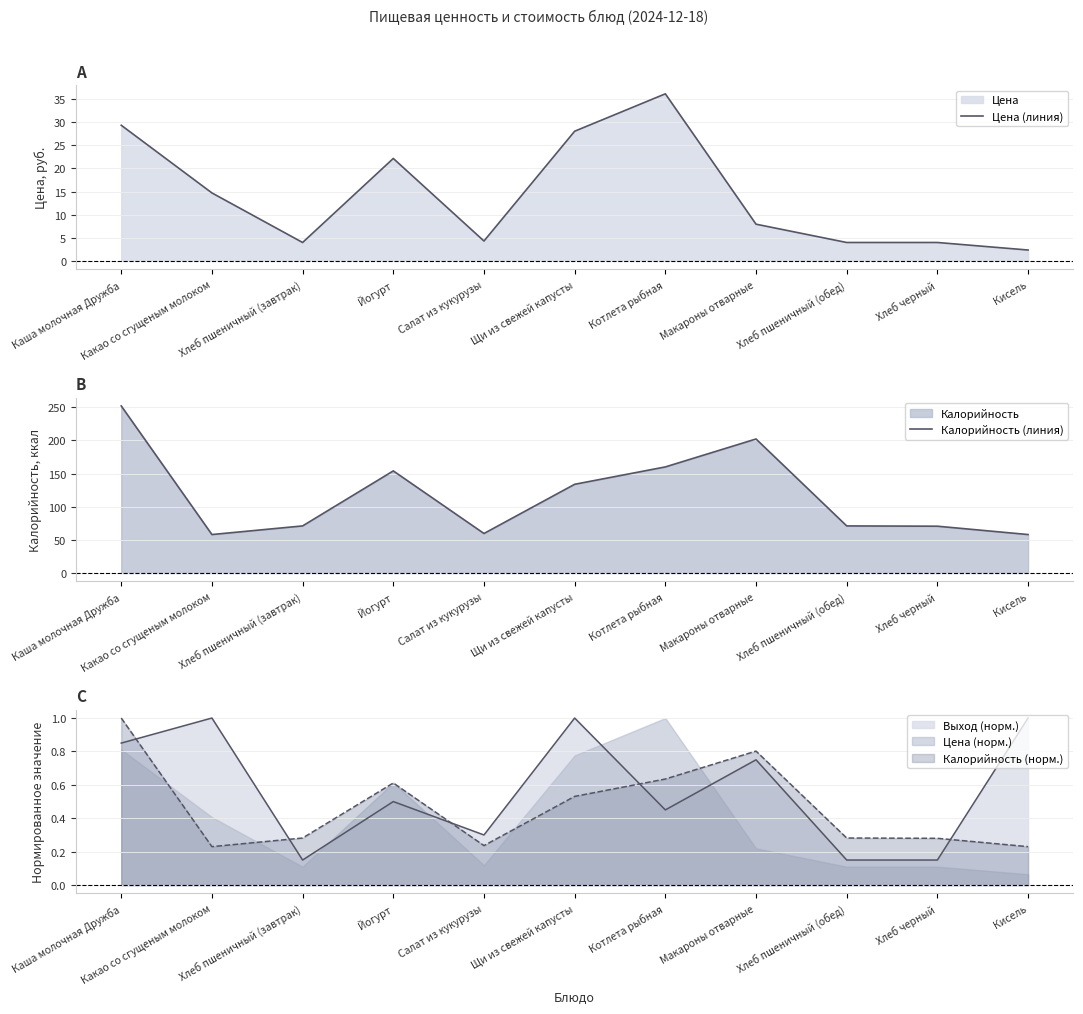

Which has a higher value, Хлеб черный or Макароны отварные?

Макароны отварные